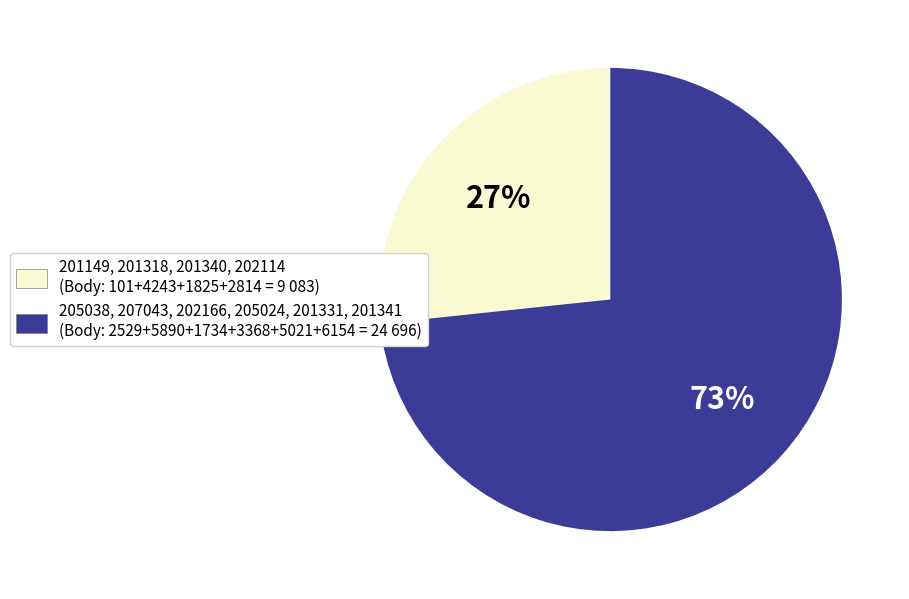

Is there any slice that represents more than half of the pie?

Yes